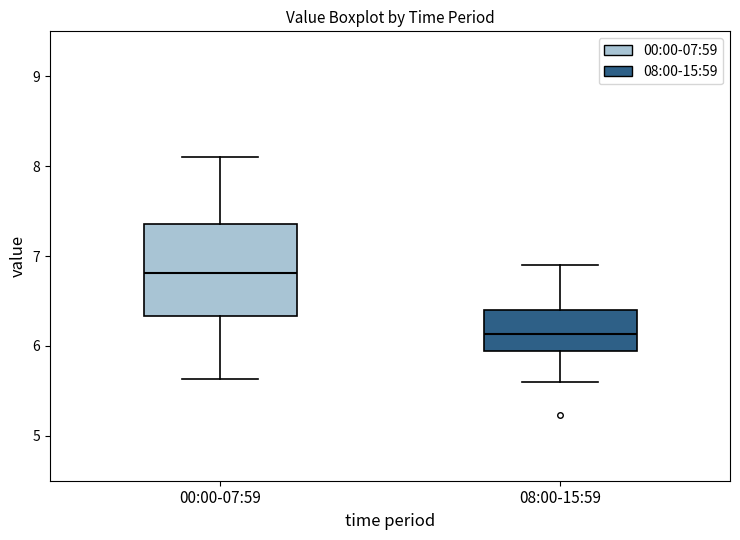

Comparing the boxes themselves (not the whiskers), which one is the tallest?

00:00-07:59